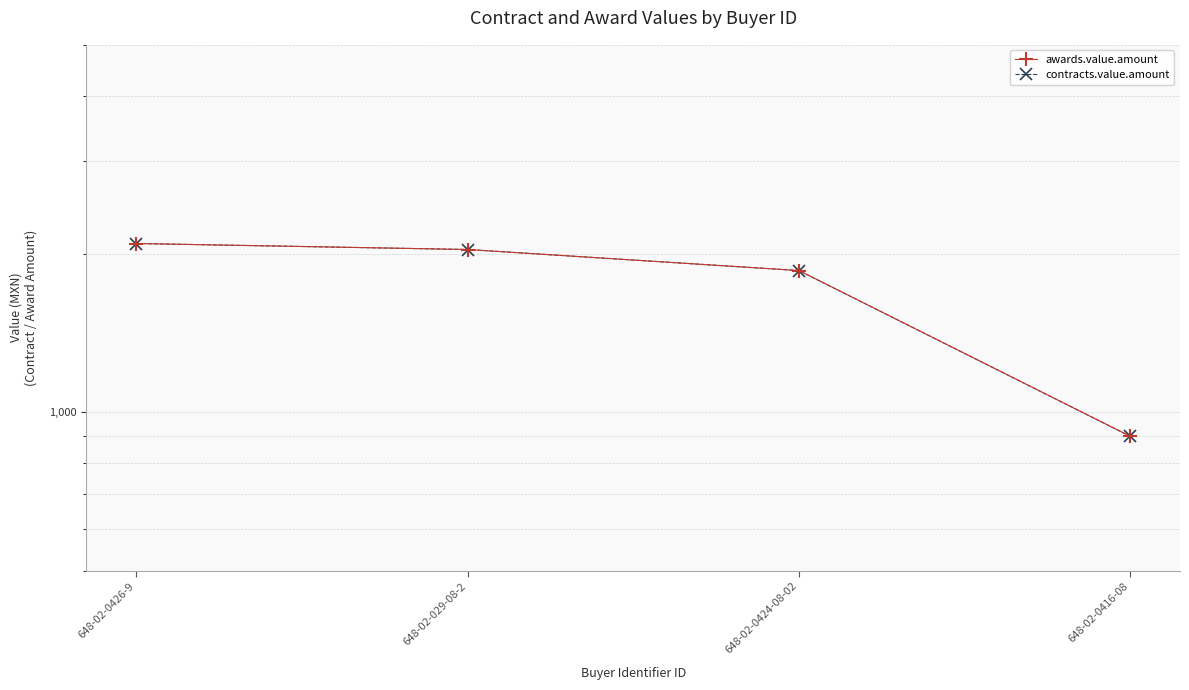

List the labels in order of awards.value.amount value, smallest first.

648-02-0416-08, 648-02-0424-08-02, 648-02-029-08-2, 648-02-0426-9